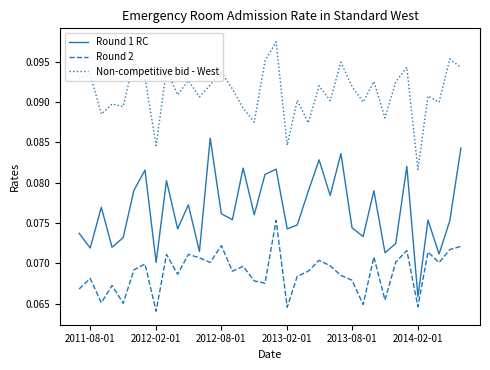

Which series has the widest spread of values?

Round 1 RC